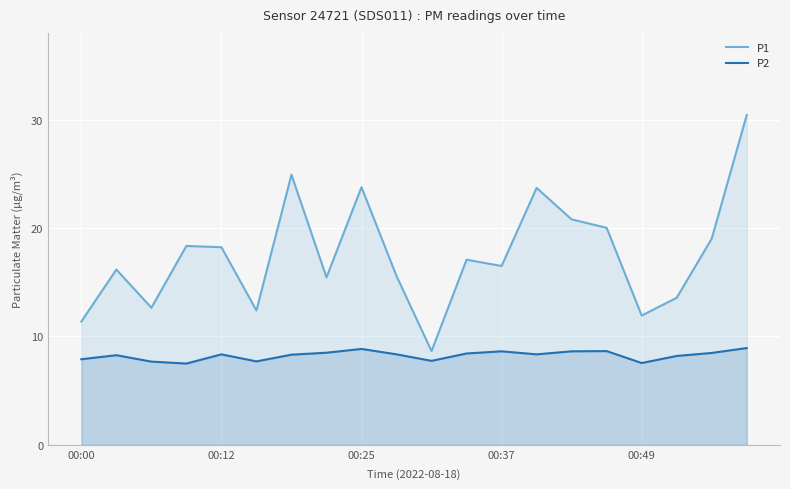

True or false: P2 has more than 1 points higher than both neighbors.

True